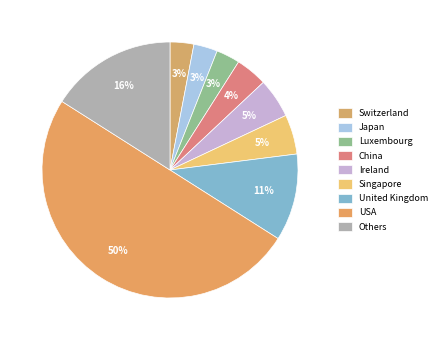

Is Japan the majority of the pie?

No